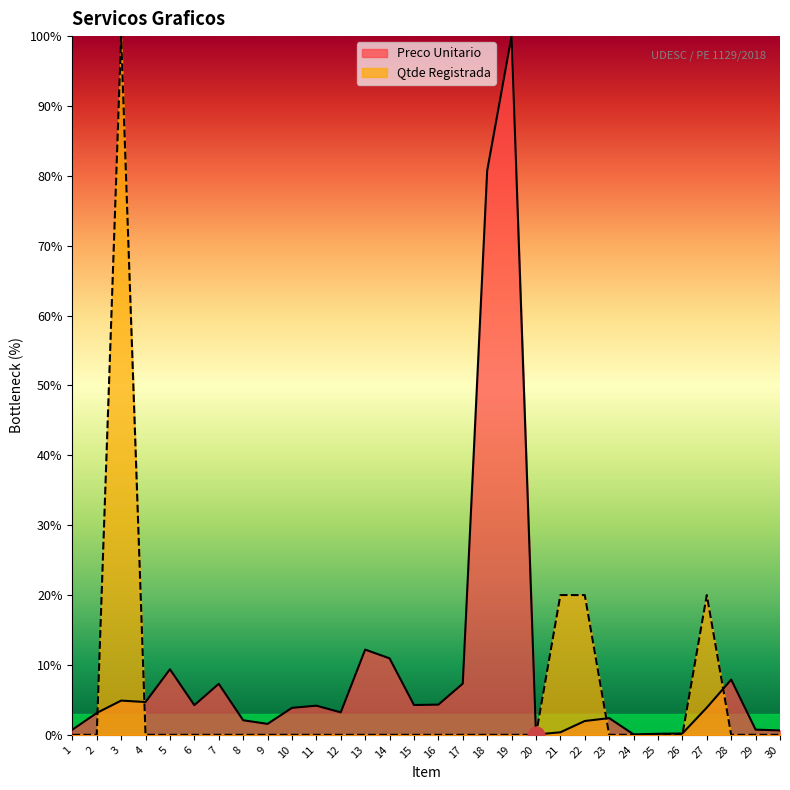

What is the sum of all Preco Unitario values?

287.4